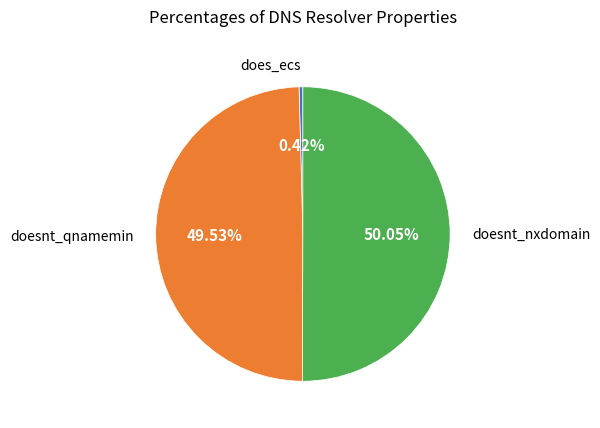

Count the number of slices in the pie.

3